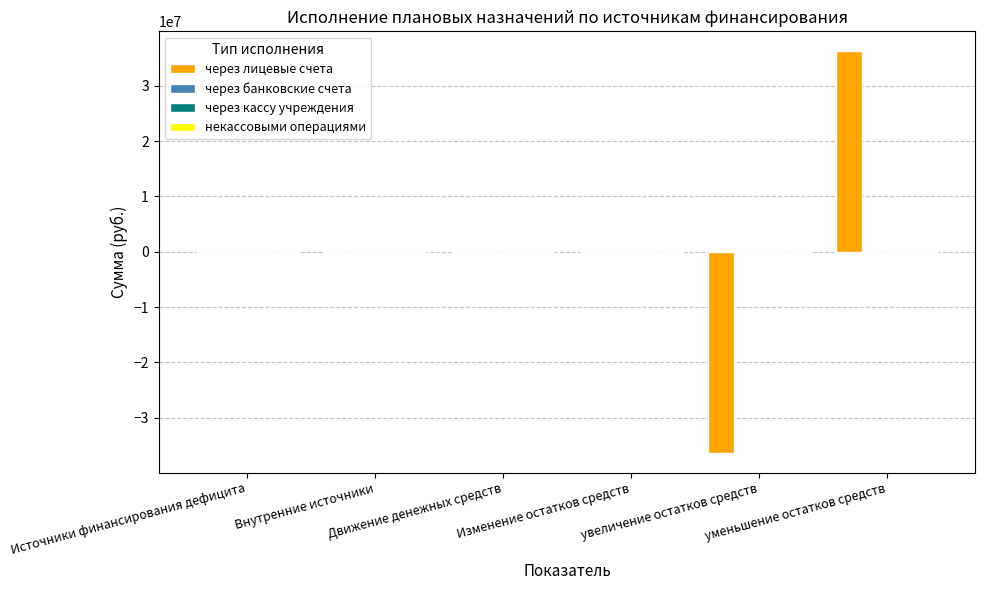

What is the sum of all values?

-113464.3